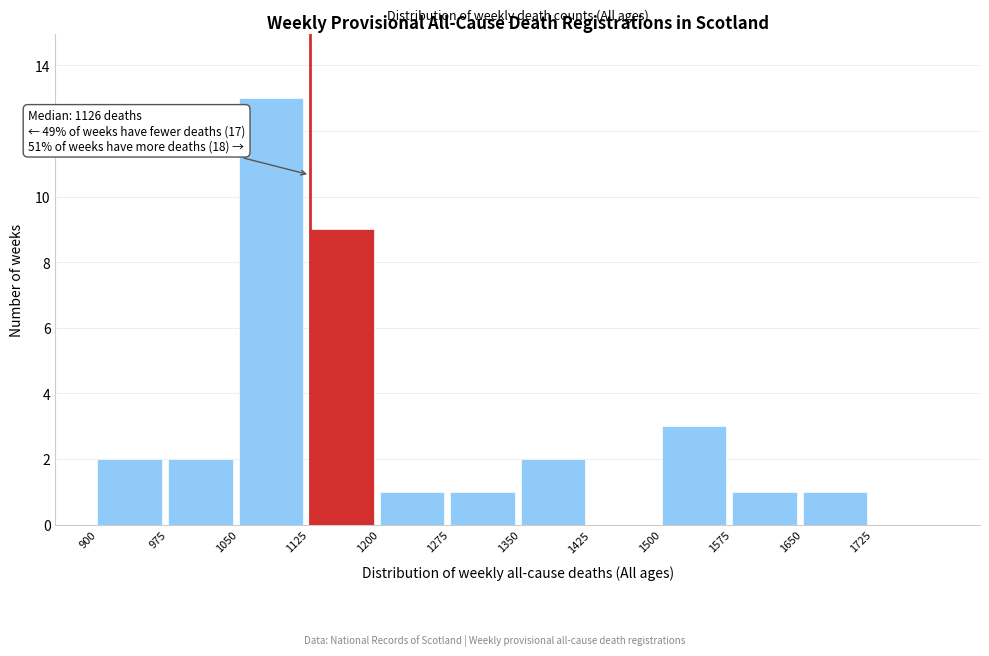

Which range on the x-axis has the tallest bar?

1050 to 1125